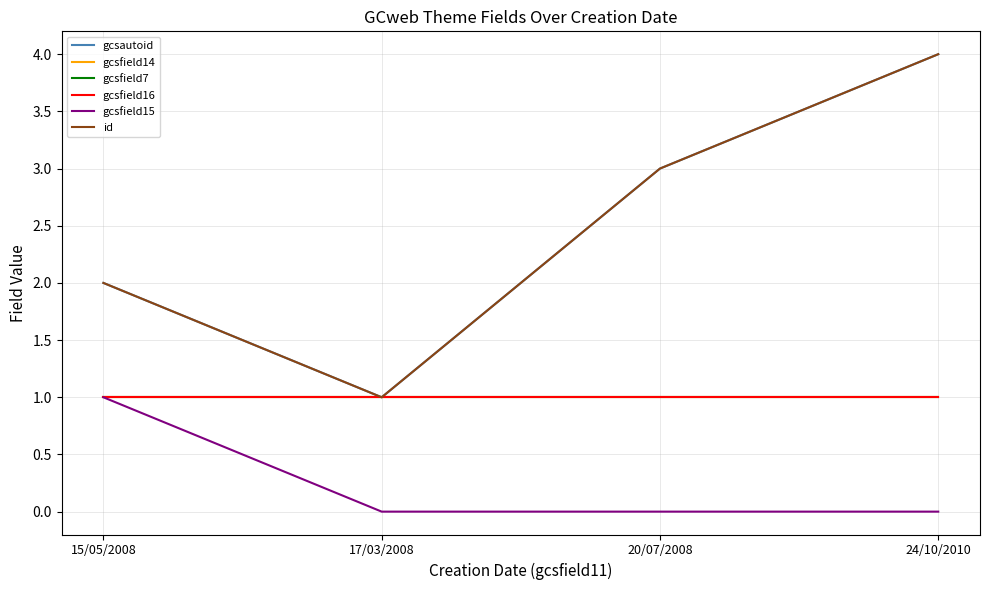

True or false: gcsfield7 and gcsfield15 intersect in this chart.

False